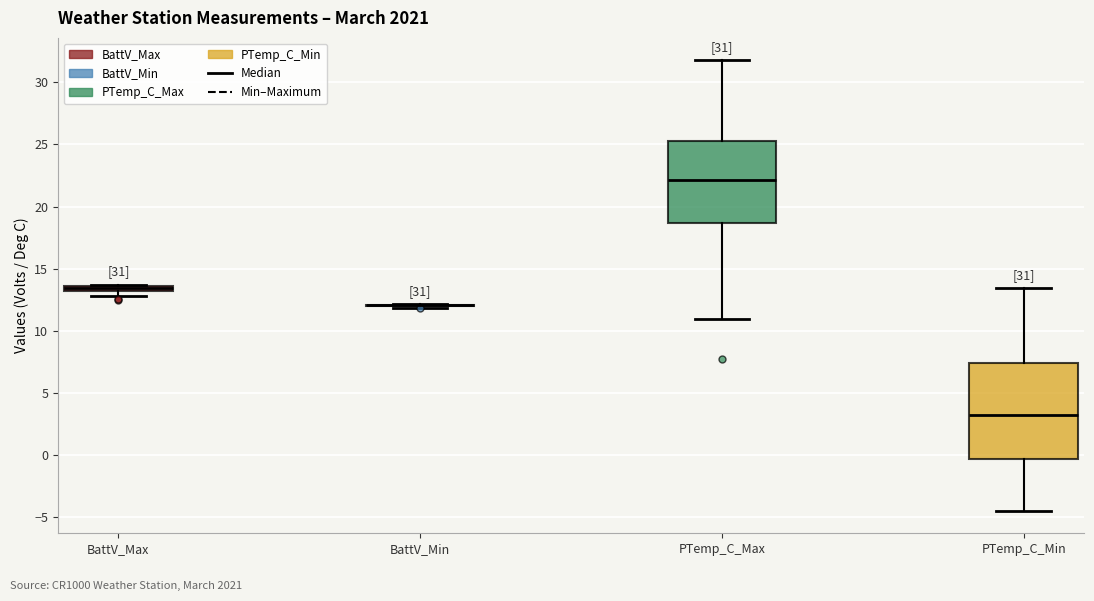

Which box is the tallest, from its lower edge to its upper edge?

PTemp_C_Min